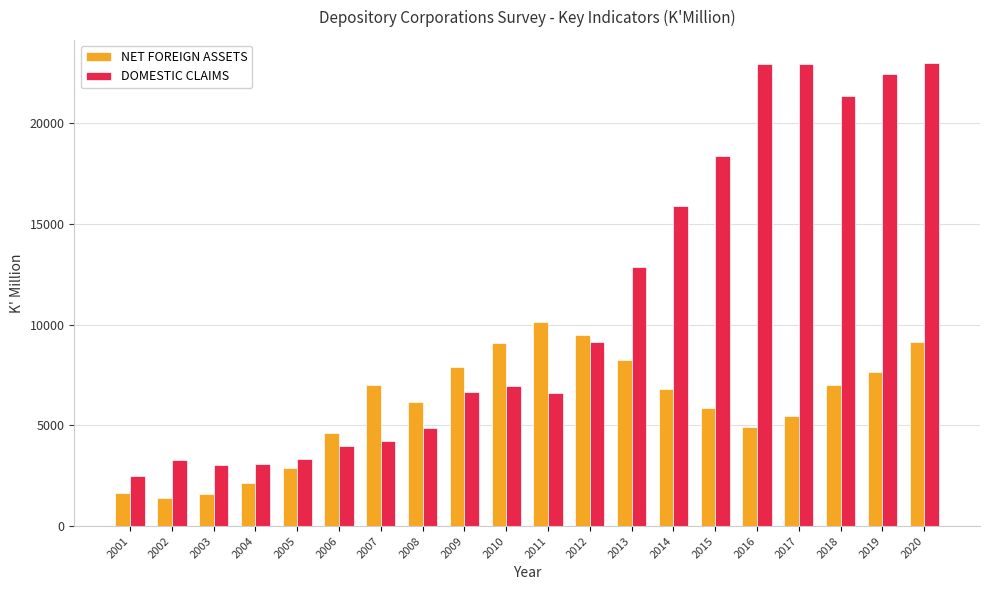

What is the average value of the DOMESTIC CLAIMS series?

10882.0